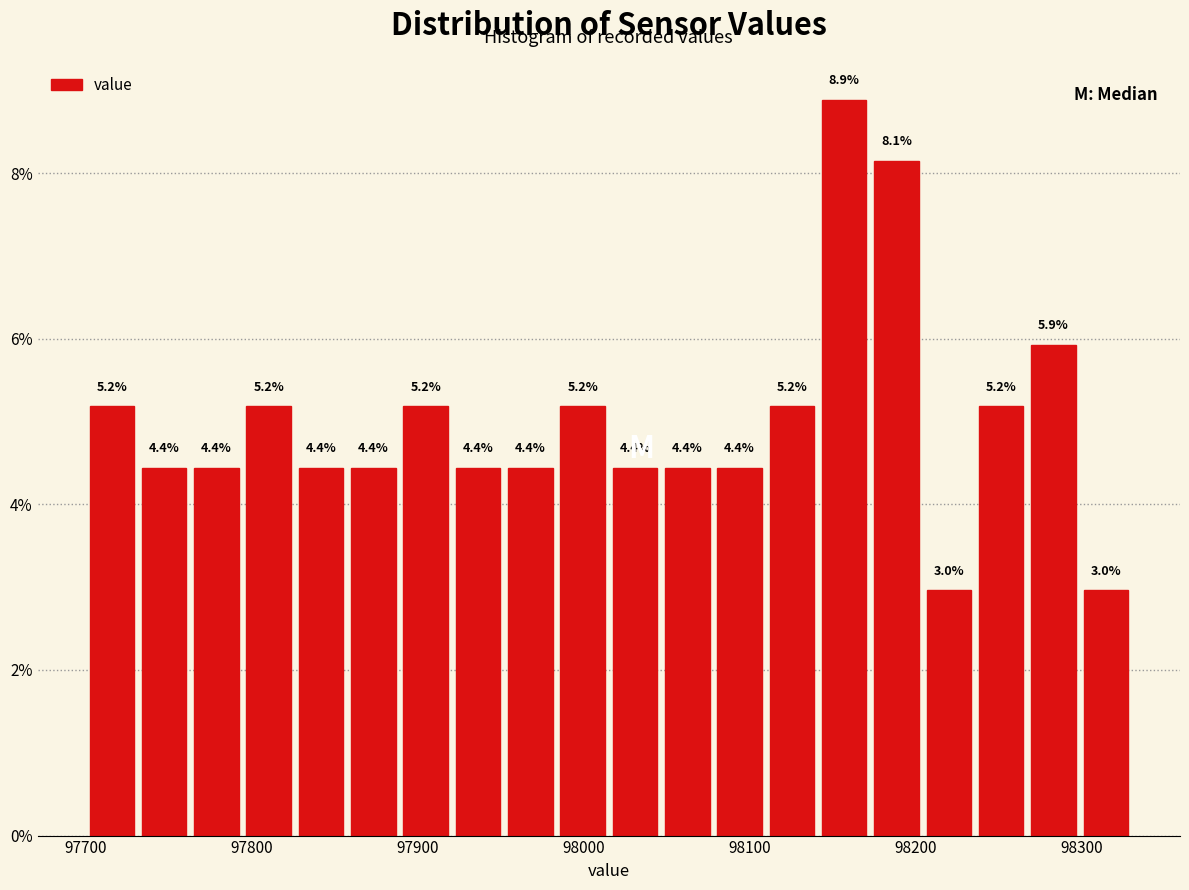

Around what value on the x-axis is the tallest bar? Give the approximate position of its centre, as read against the axis.

98160